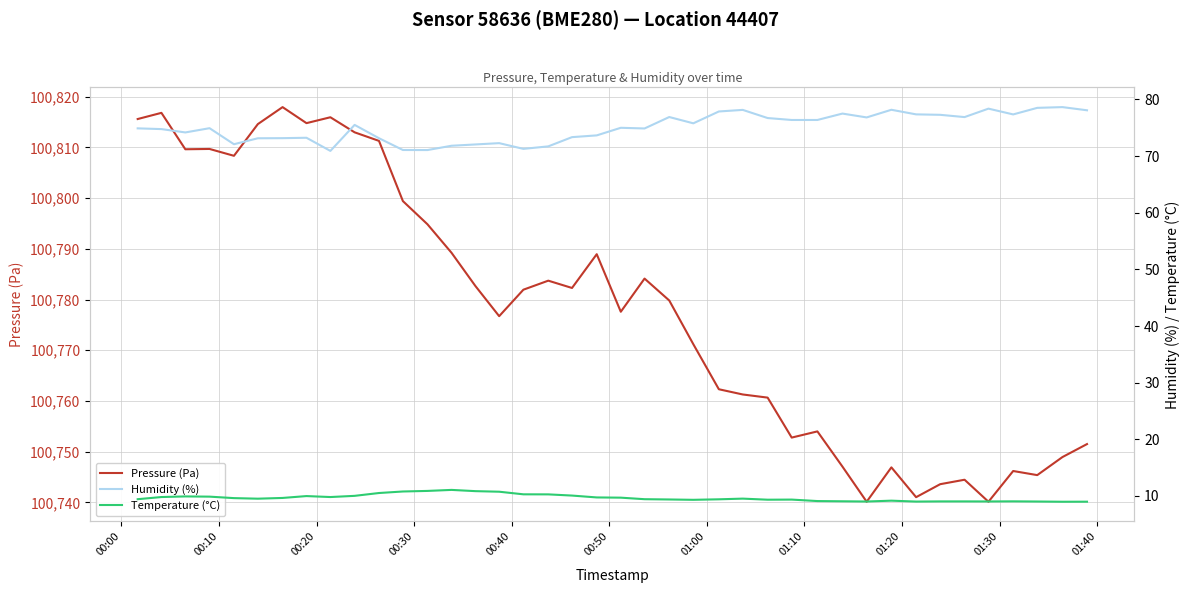

True or false: Humidity (%) and Temperature (°C) intersect in this chart.

False